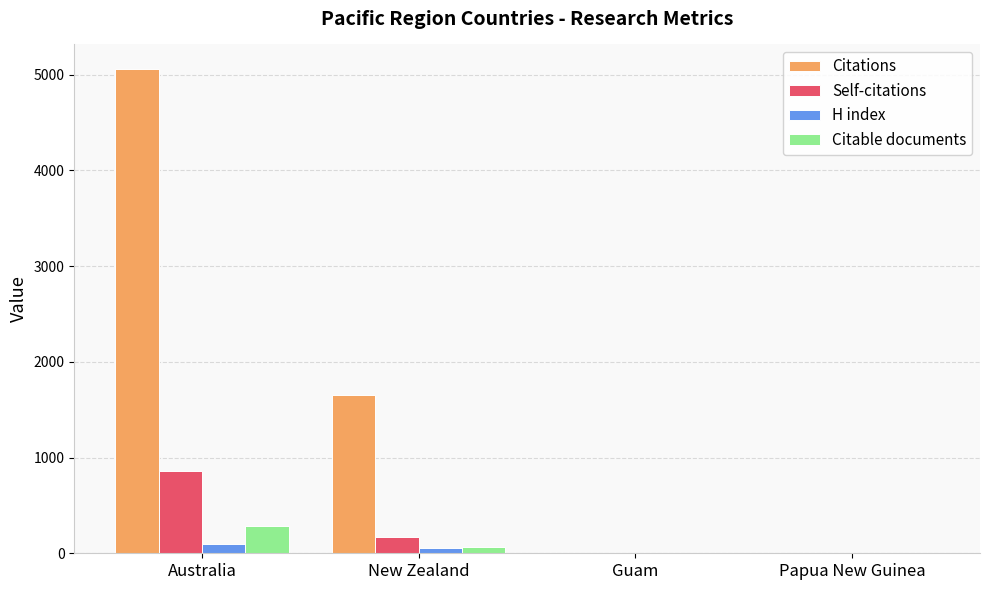

What is the sum of all Citations values?

6726